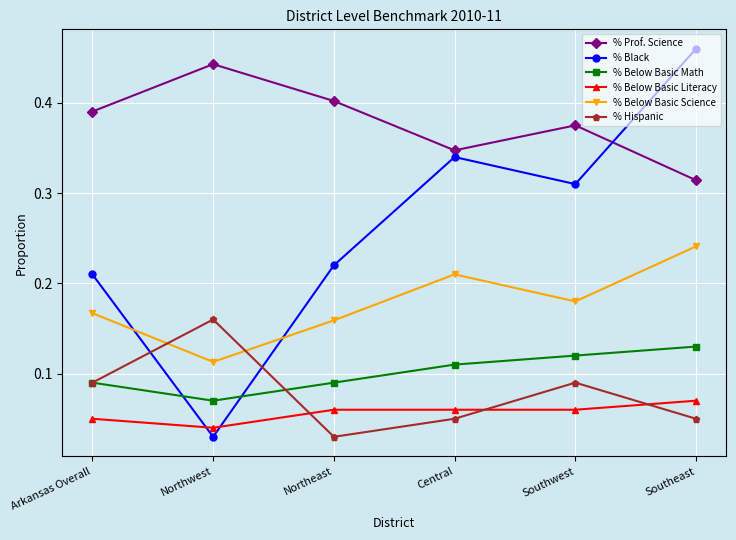

Which series has the largest total across all categories?

% Prof. Science